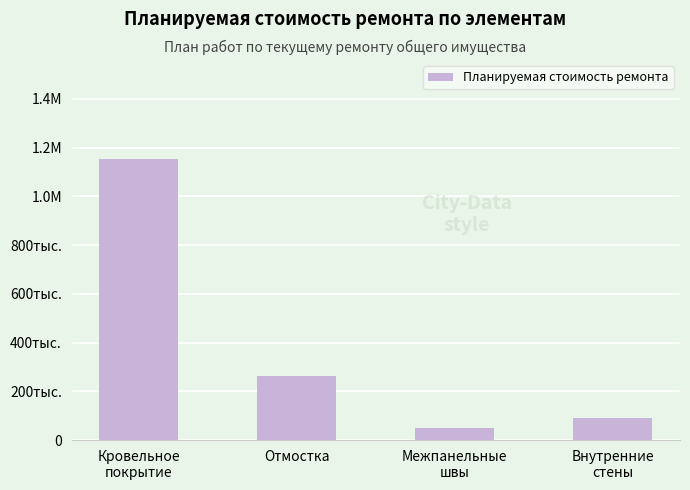

What is the average value?

389551.6